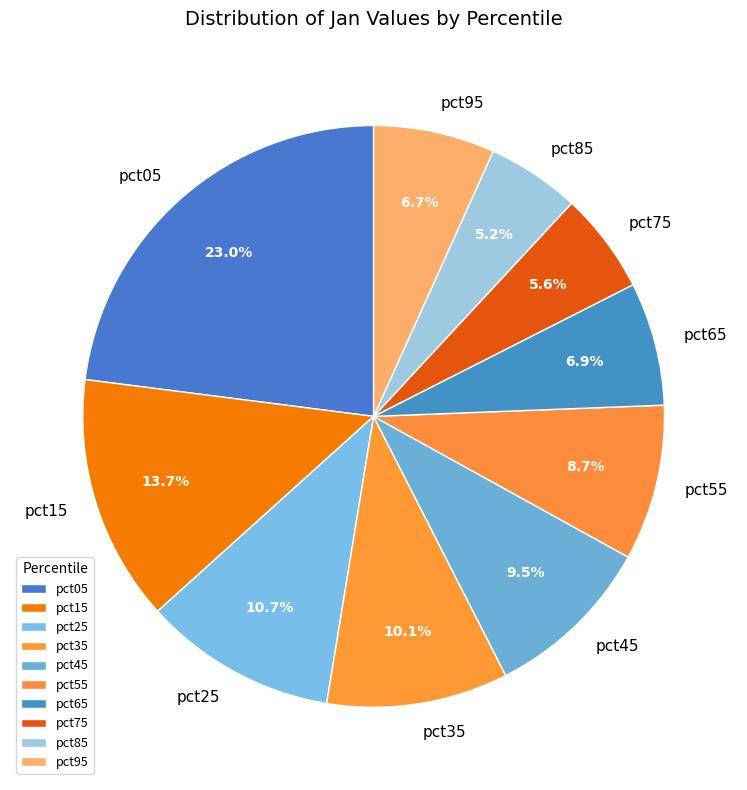

Which has a higher value, pct15 or pct35?

pct15